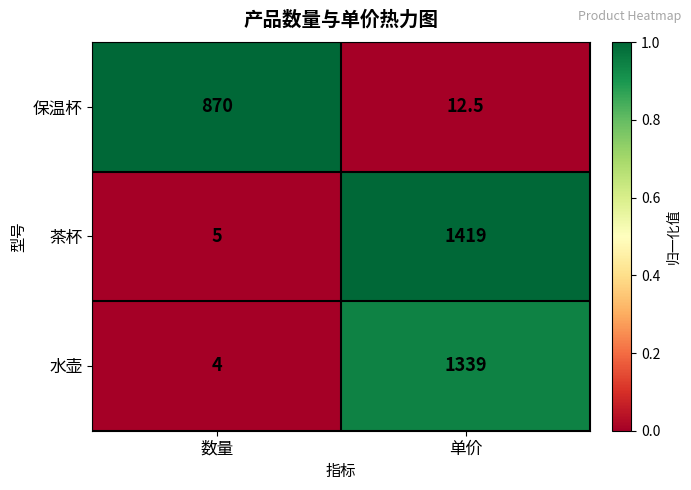

Is it true that 水壶 equals 4.0 at 数量?

True